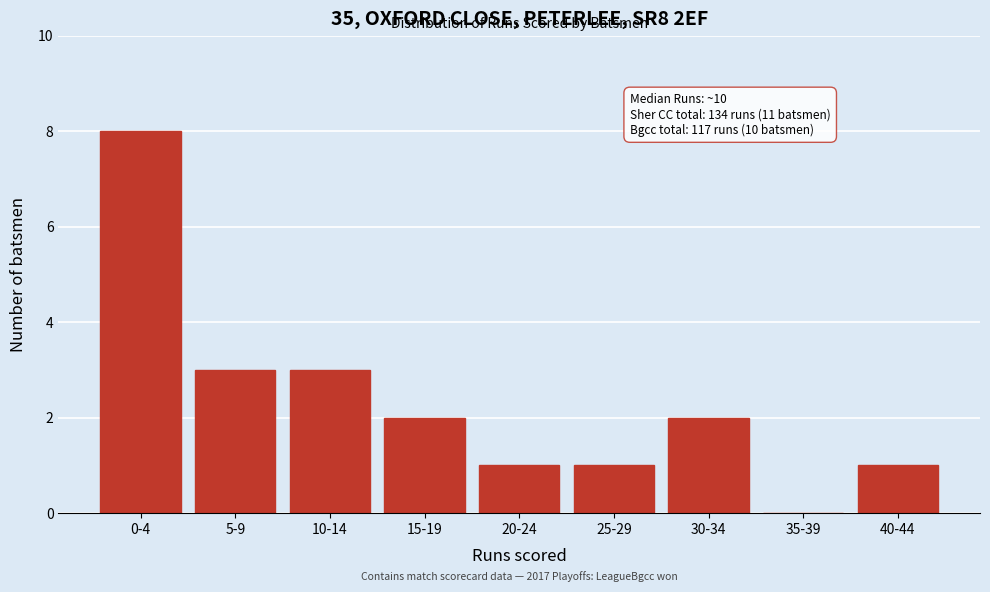

Reading left to right, list all the values displayed in this chart.

0-4=8	5-9=3	10-14=3	15-19=2	20-24=1	25-29=1	30-34=2	35-39=0	40-44=1